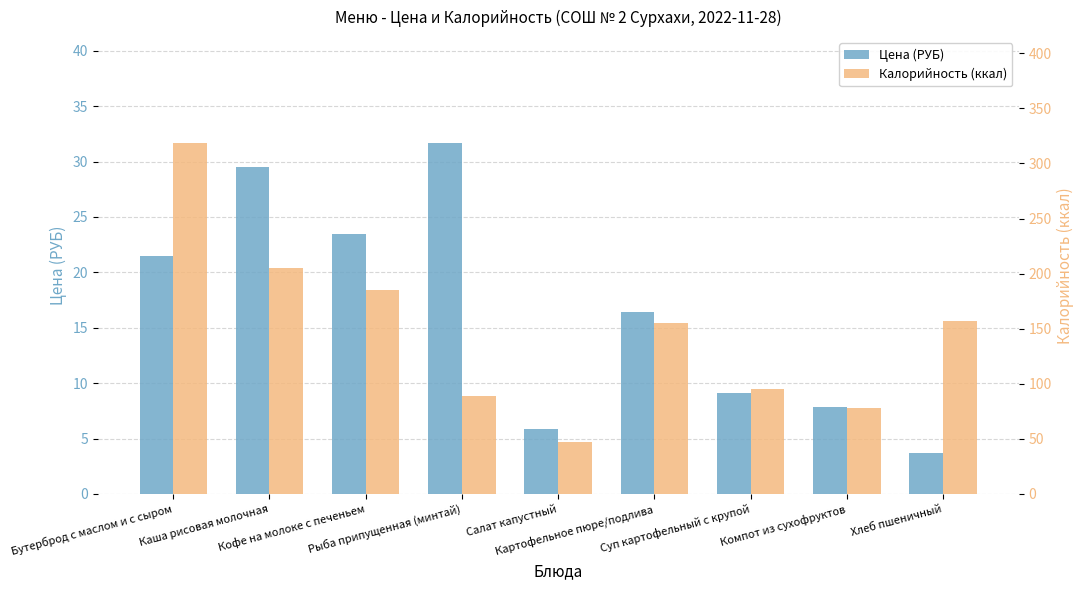

Rank the series at Хлеб пшеничный from lowest to highest value.

Цена (РУБ), Калорийность (ккал)